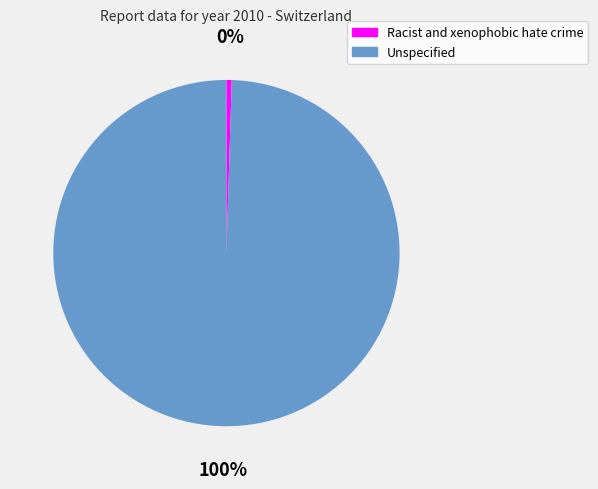

The Unspecified slice represents 100% of the pie. True or false?

True